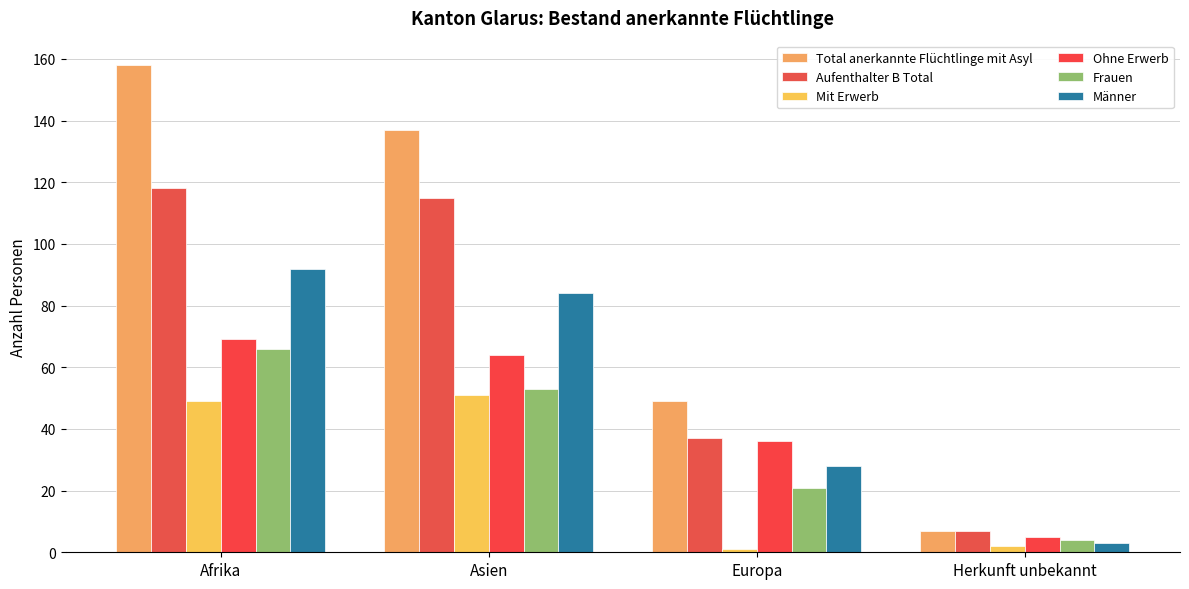

What is the spread (max minus min) of values at Asien?

86